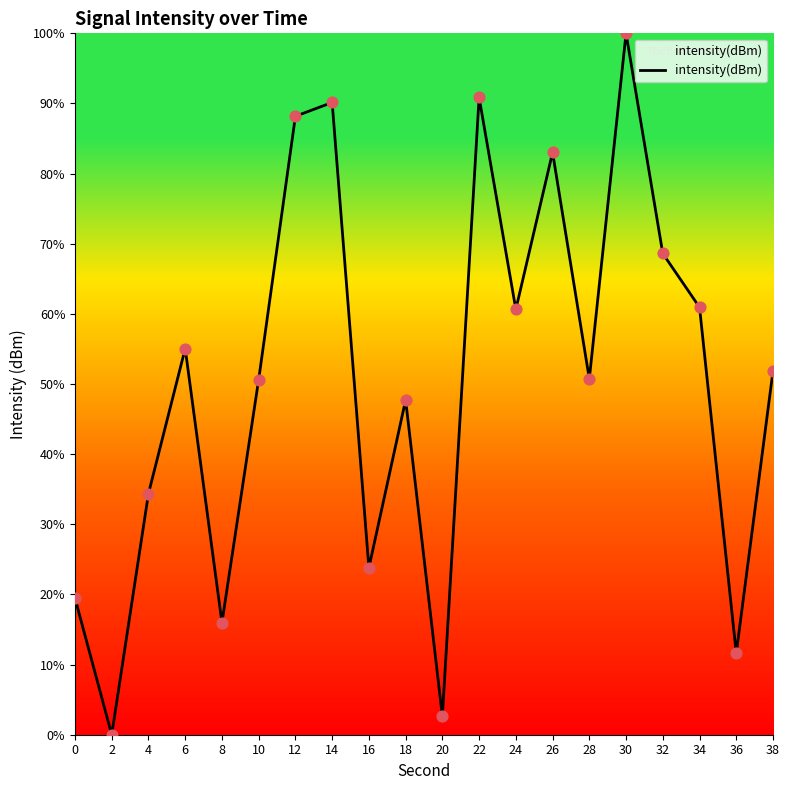

What is the ratio of the value at 22 to the value at 30?

0.9